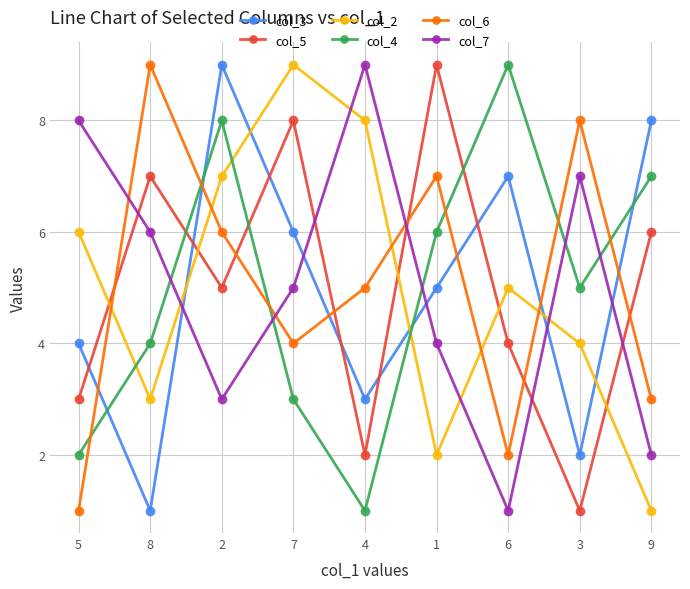

Is the value of col_5 at 1 greater than the value of col_6 at 2?

Yes